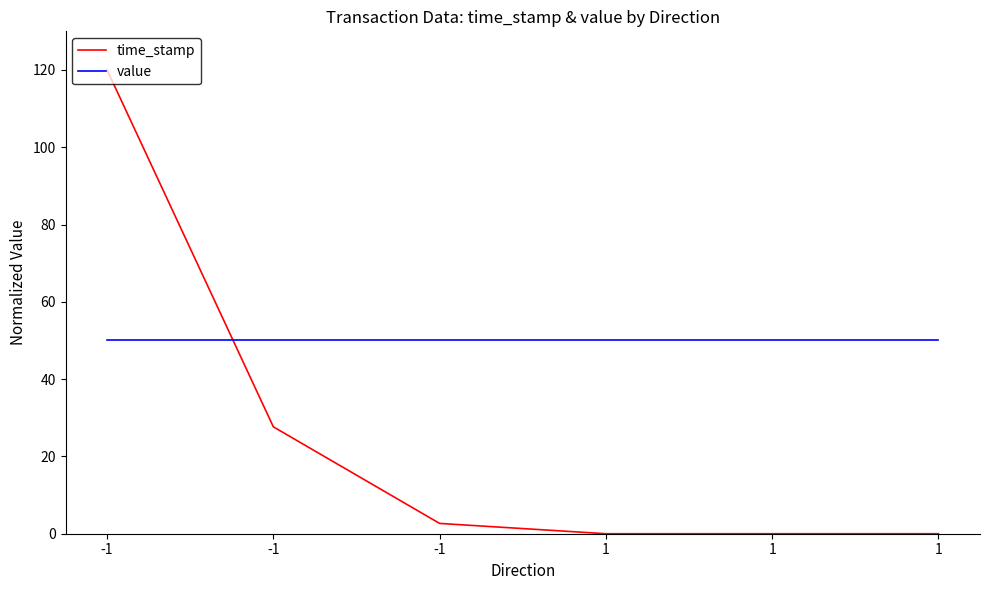

What are all the series names shown in the legend?

time_stamp, value